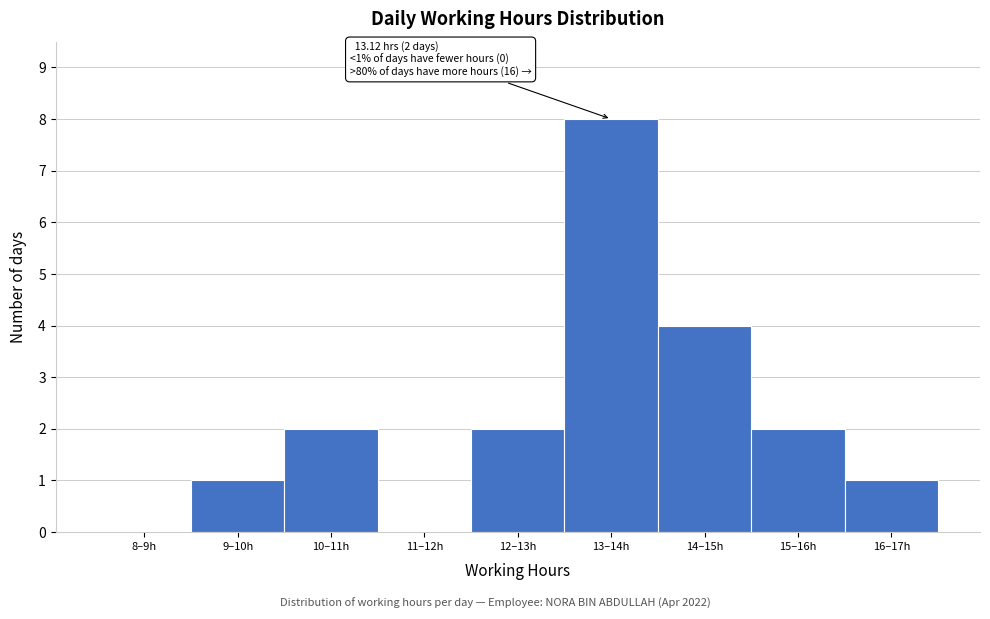

Reading left to right, transcribe all the data shown in this chart.

8–9h=0	9–10h=1	10–11h=2	11–12h=0	12–13h=2	13–14h=8	14–15h=4	15–16h=2	16–17h=1